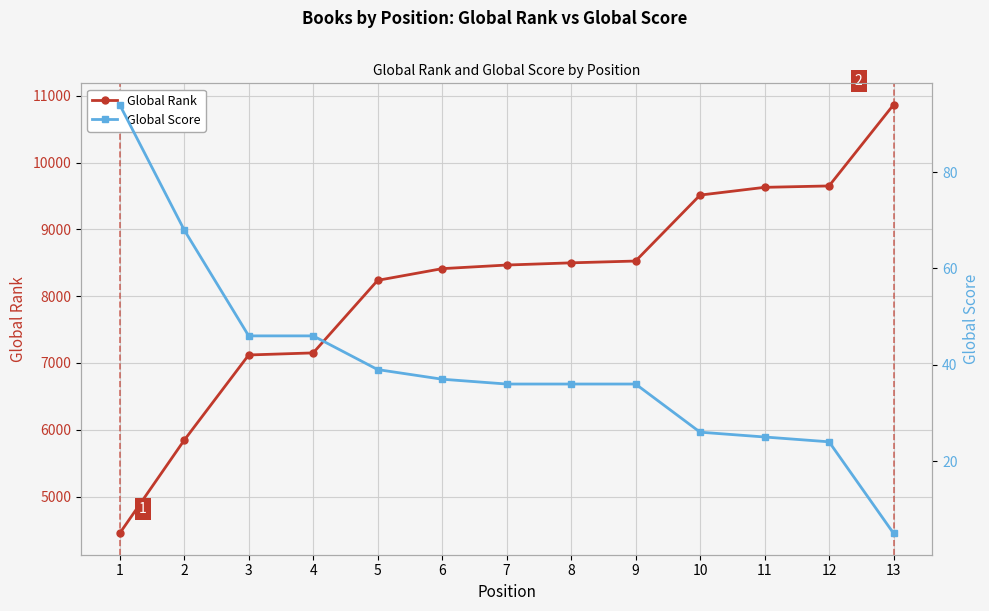

Which series changed the most between 9 and 12?

Global Rank